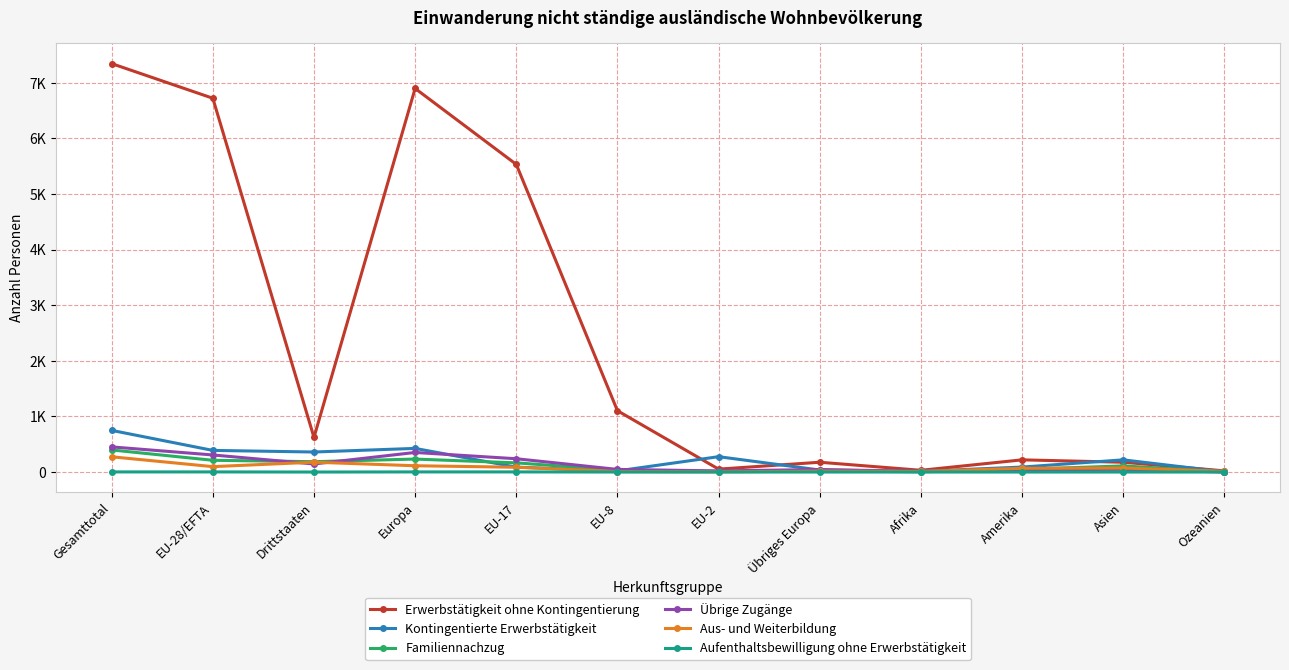

Which series has the largest total across all categories?

Erwerbstätigkeit ohne Kontingentierung